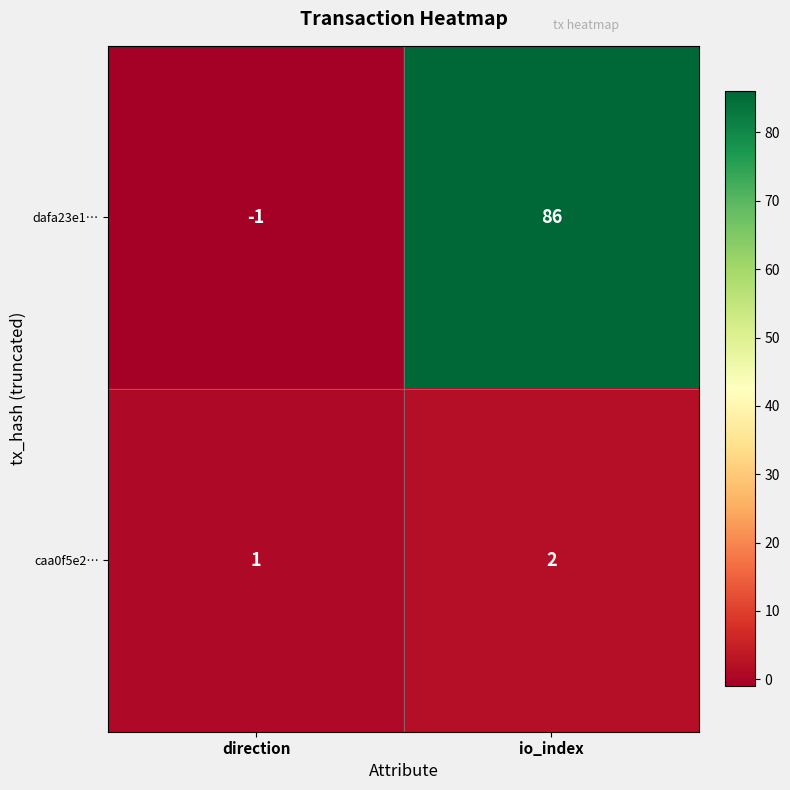

The caa0f5e2… series shows 1 at direction. True or false?

True